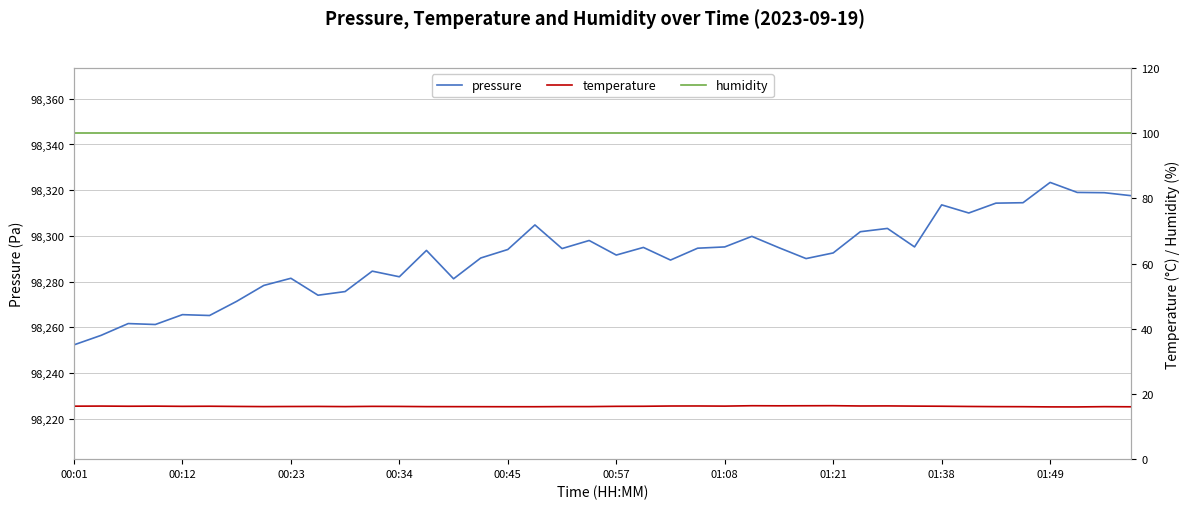

What is the maximum value for pressure?

98323.4